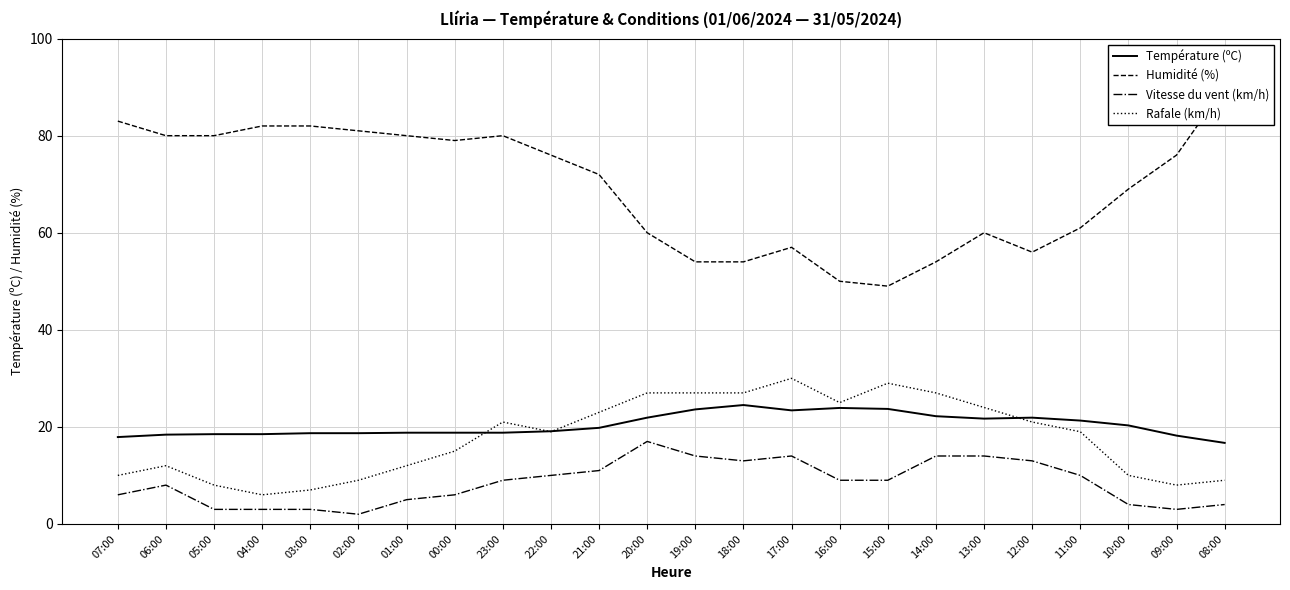

How many lines are shown in the chart?

4